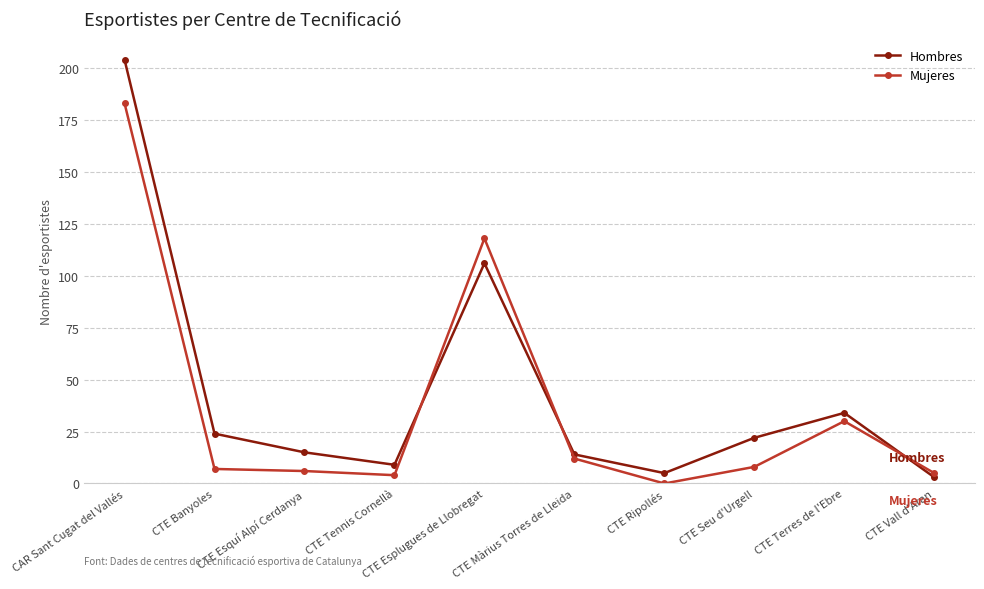

In Hombres, how many points are higher than both neighbors (excluding endpoints)?

2